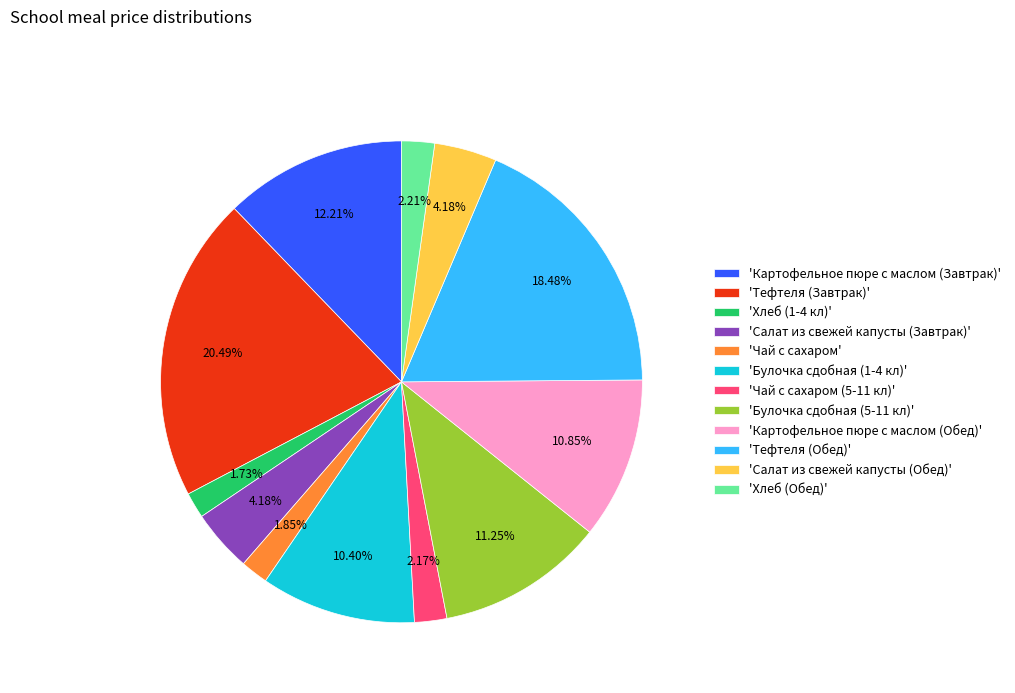

Combined, do 'Салат из свежей капусты (Обед)' and 'Хлеб (1-4 кл)' account for over 50%?

No